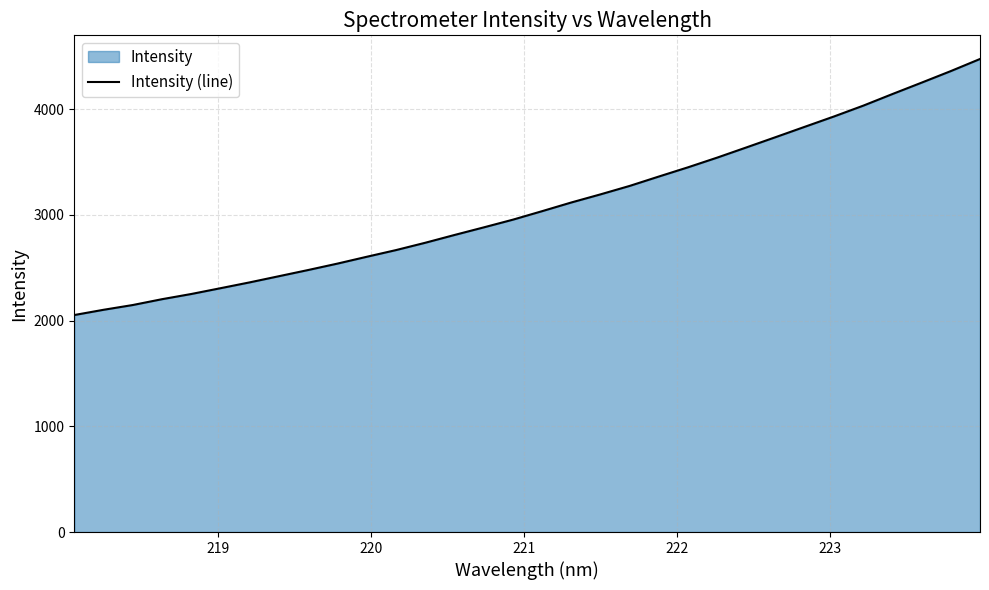

Does the chart have visible grid lines?

Yes